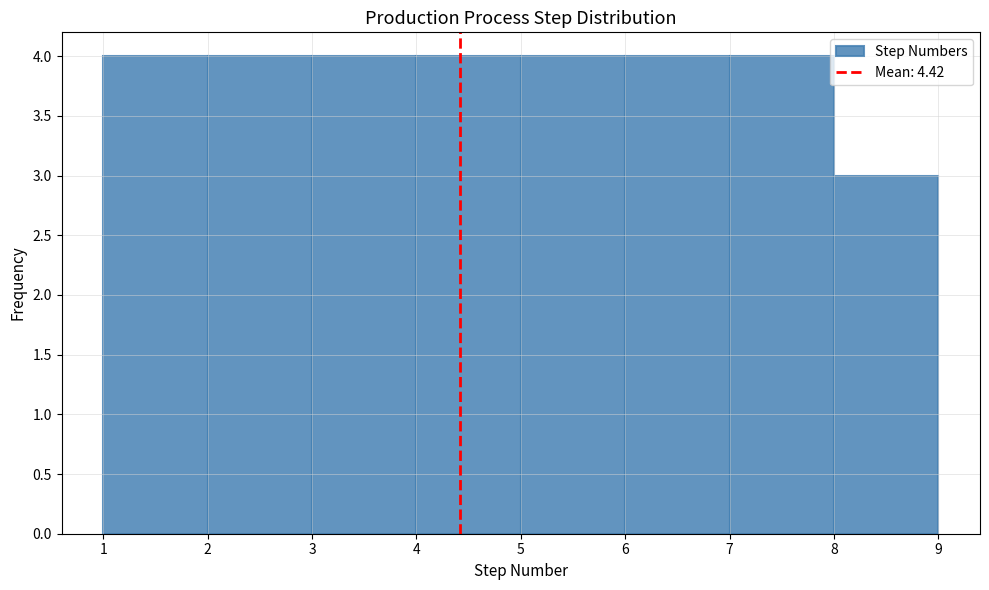

How tall is the bar that spans 6 to 7 on the x-axis? The values are not printed on the chart, so give them approximately, as read against the axis.

4